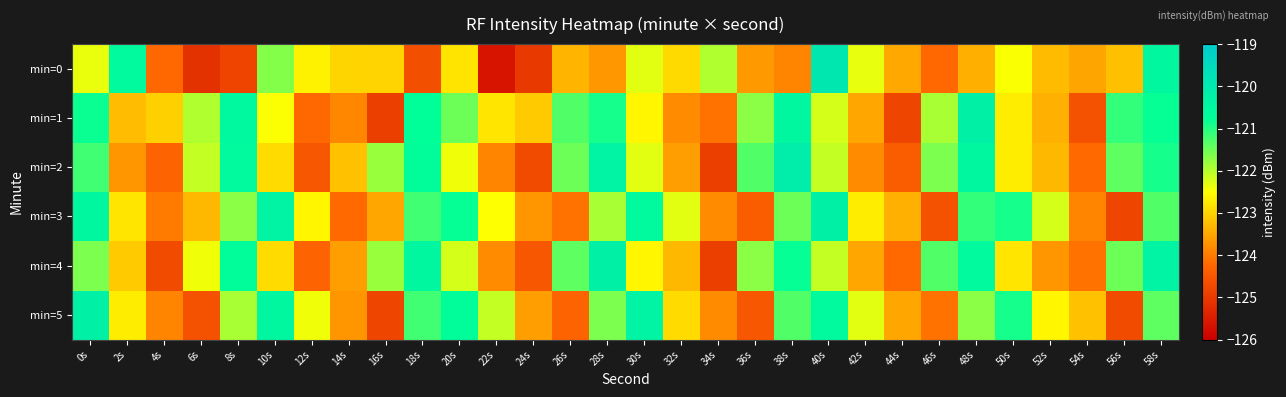

At 14s, list the series in order from smallest to largest.

min=3, min=1, min=5, min=4, min=2, min=0